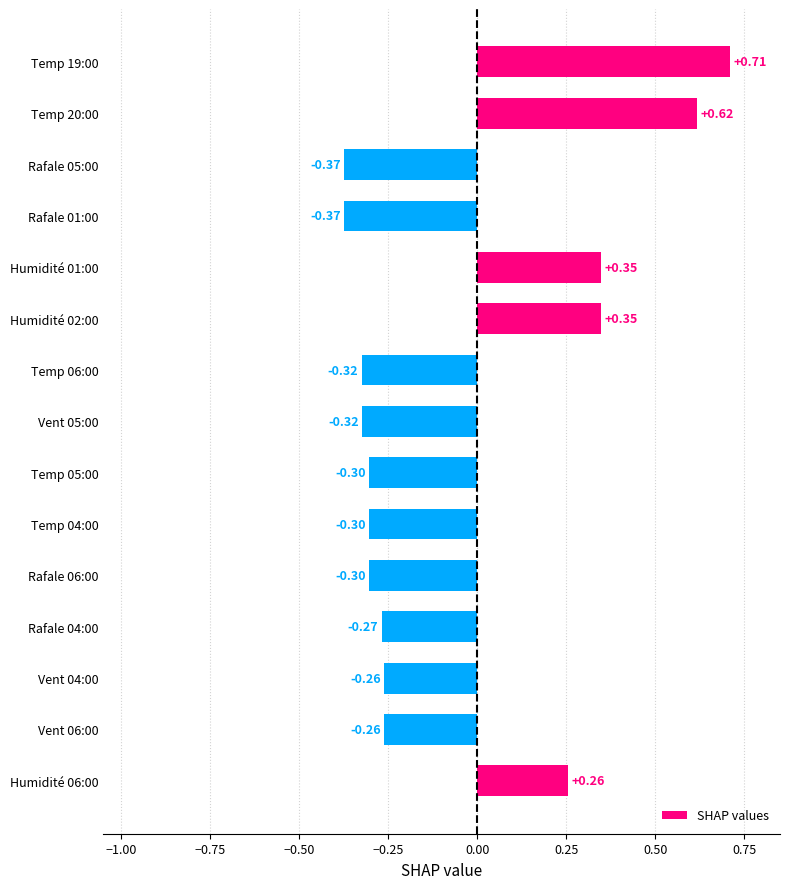

What is the change in value from Rafale 04:00 to Humidité 01:00?

+0.6